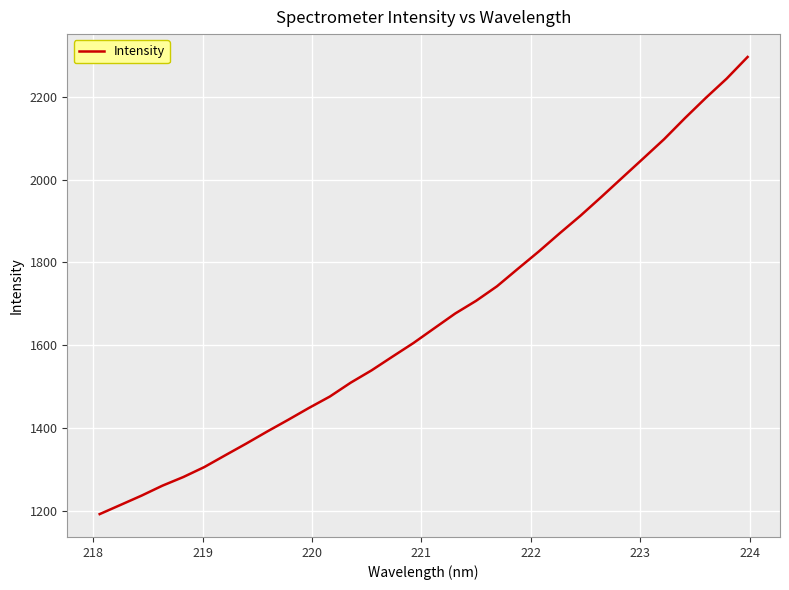

What is the minimum value shown in the chart?

1191.5